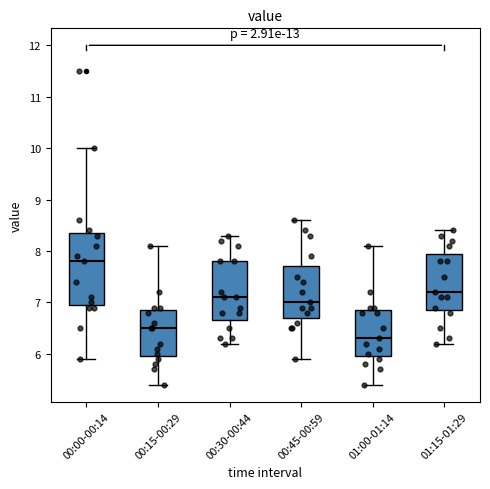

Reading left to right, transcribe this box plot: for each box, give where its median line is, the range the box spans, and where its two whiskers end, as read against the y-axis. The values are not printed on the chart, so give them approximately, as read against the axis.

00:00-00:14: median 7.8, box 7.0 to 8.4, whiskers 5.9 to 10.0
00:15-00:29: median 6.5, box 6.0 to 6.9, whiskers 5.4 to 8.1
00:30-00:44: median 7.1, box 6.7 to 7.8, whiskers 6.2 to 8.3
00:45-00:59: median 7.0, box 6.7 to 7.7, whiskers 5.9 to 8.6
01:00-01:14: median 6.3, box 6.0 to 6.9, whiskers 5.4 to 8.1
01:15-01:29: median 7.2, box 6.9 to 8.0, whiskers 6.2 to 8.4